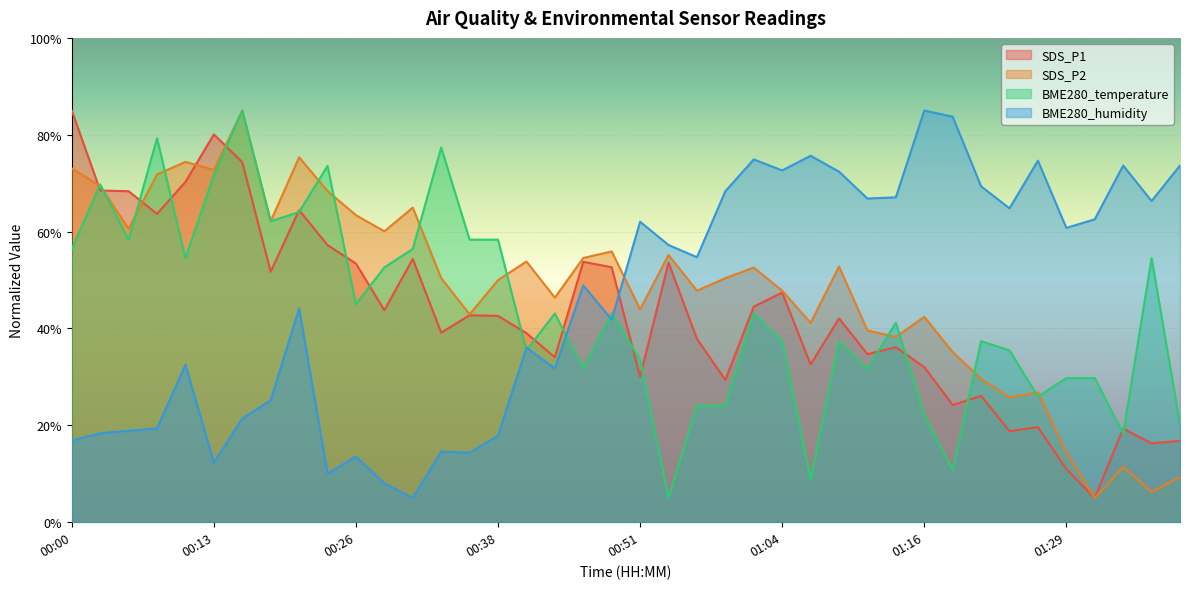

List the labels in order of BME280_humidity value, smallest first.

00:31, 00:28, 00:23, 00:13, 00:26, 00:35, 00:33, 00:00, 00:38, 00:03, 00:05, 00:08, 00:15, 00:18, 00:43, 00:10, 00:41, 00:48, 00:20, 00:46, 00:56, 00:53, 01:29, 00:51, 01:38, 01:25, 01:43, 01:11, 01:14, 00:59, 01:22, 01:09, 01:04, 01:40, 01:45, 01:27, 01:01, 01:06, 01:19, 01:16